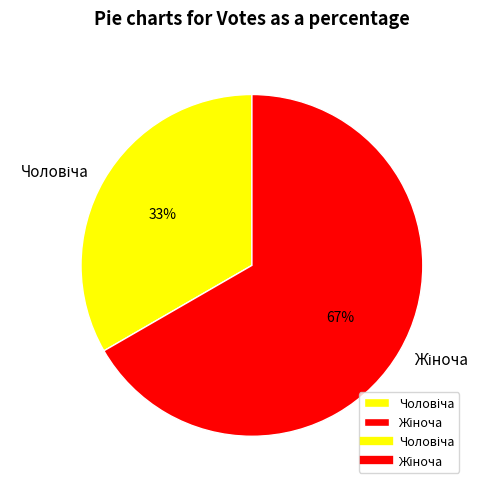

To the nearest percent, what is the average slice percentage?

50%